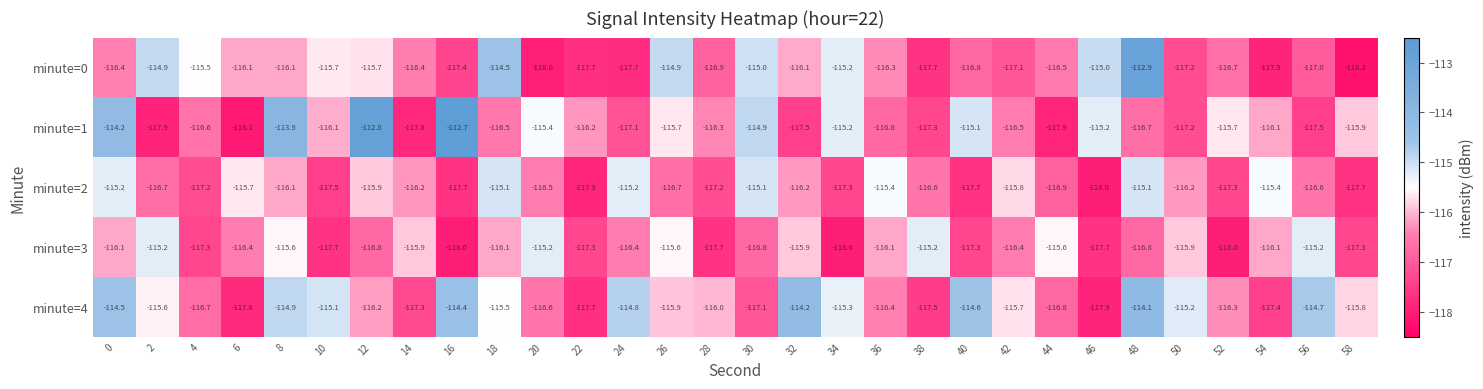

At which label does minute=2 reach its minimum?

46